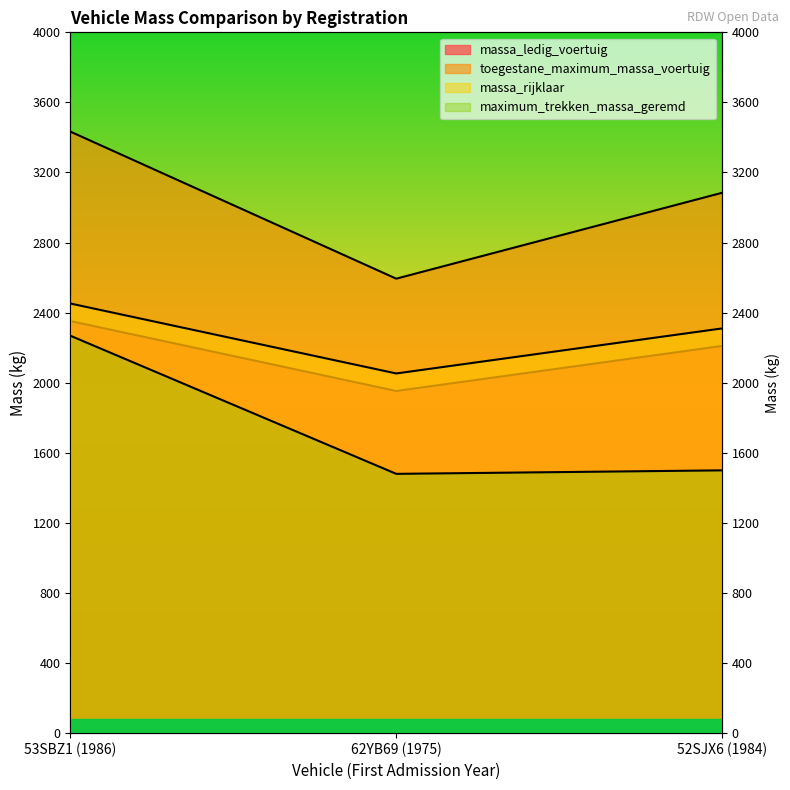

What is the label of the 2nd point from the left?

62YB69 (1975)